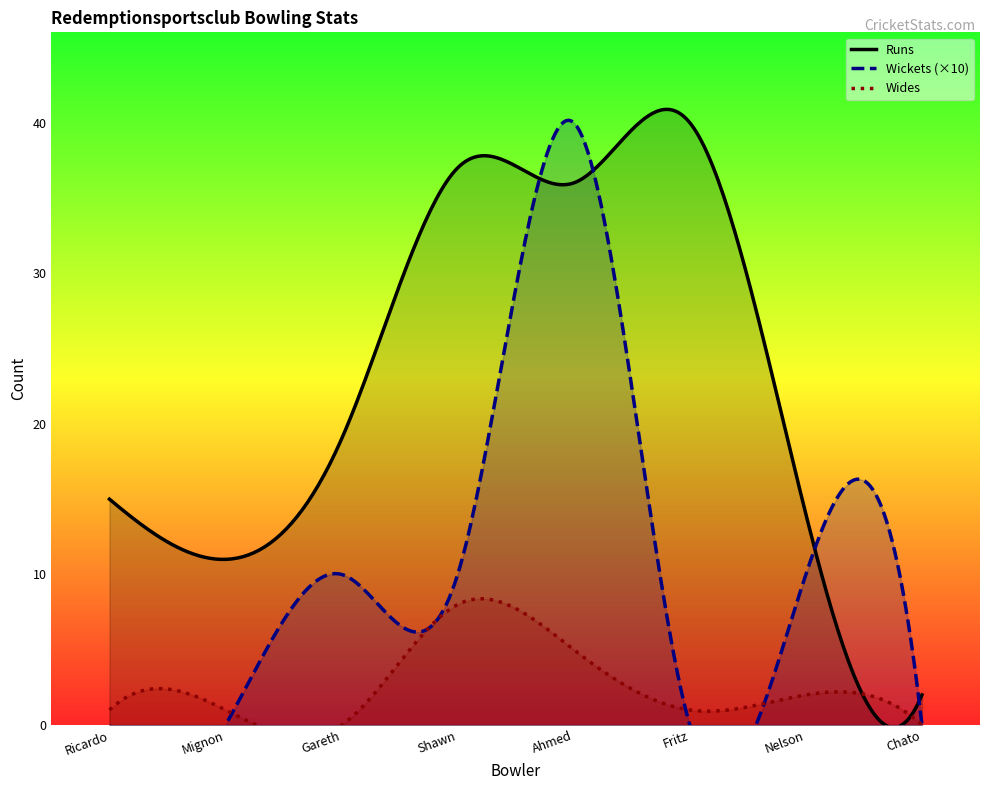

Which series has the widest spread of values?

Runs